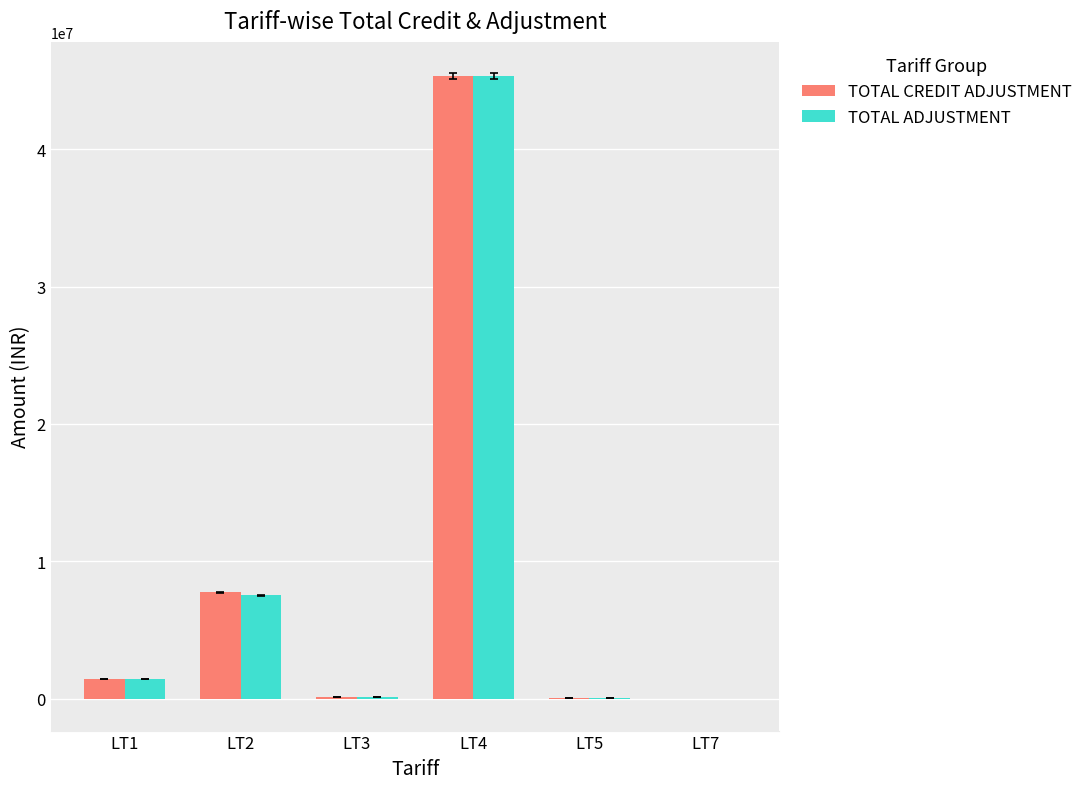

What is the maximum value shown in the chart?

45306883.5